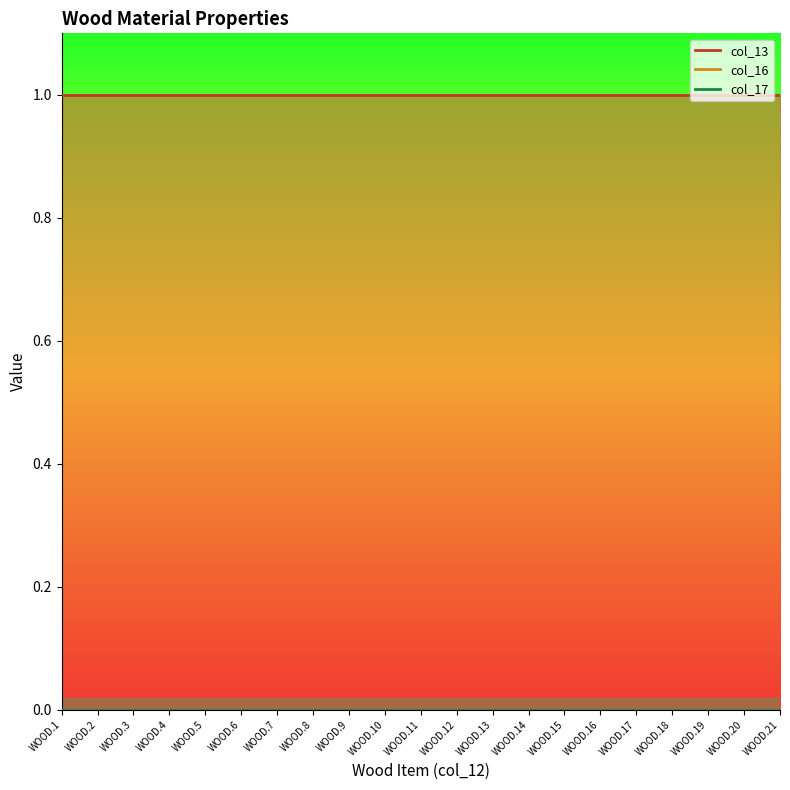

Between WOOD.11 and WOOD.21, which series saw the biggest shift?

col_13